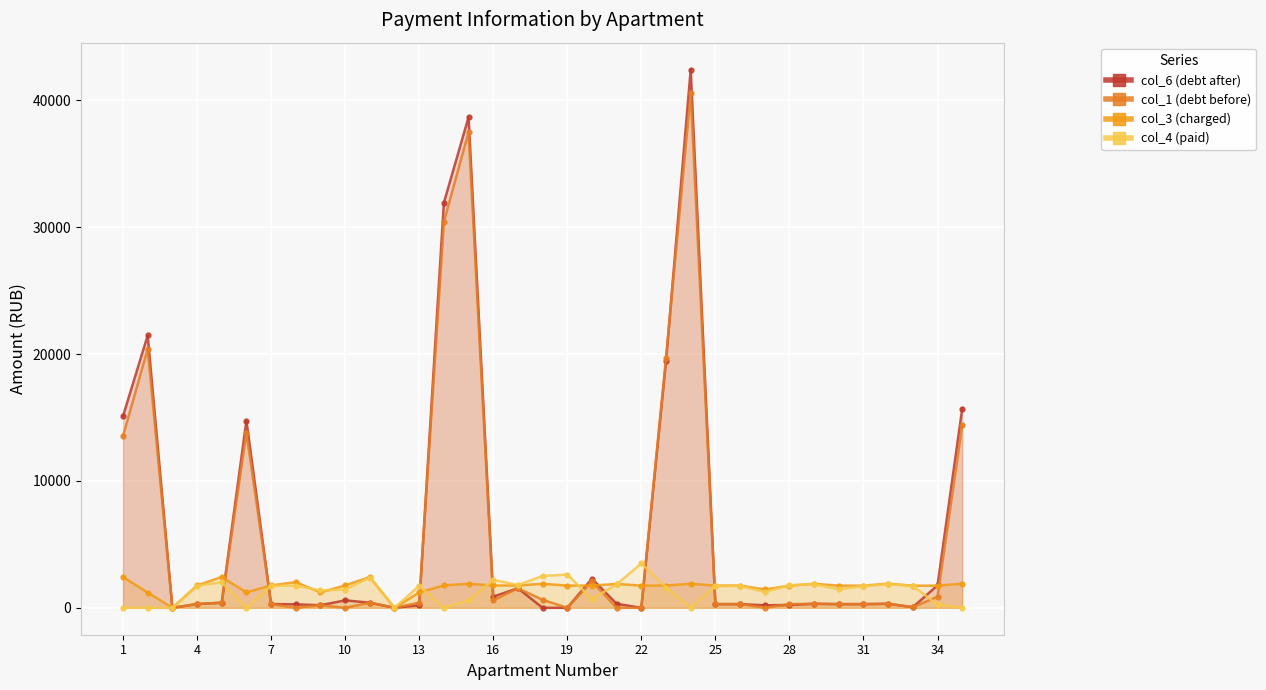

Reading left to right, extract all data points from this chart.

col_6 (debt after): 15109.2	21475.2	0.0	293.7	404.9	14758.0	294.4	276.9	201.8	588.7	404.9	0.0	202.2	31930.4	38684.2	882.3	1540.0	0.0	0.0	2298.3	313.7	0.0	19446.4	42436.2	291.7	292.4	198.1	222.1	316.4	291.0	291.0	317.7	49.6	1768.5	15692.9
col_1 (debt before): 13544.8	20421.5	0.0	293.7	404.9	13814.9	294.4	0.0	201.8	0.0	404.9	0.0	404.8	30430.1	37520.8	590.8	1537.5	631.4	0.0	2075.3	0.0	0.0	19704.7	40604.1	291.7	292.4	0.0	290.1	316.4	291.0	291.0	317.7	52.5	874.1	14380.2
col_3 (charged): 2421.6	1206.8	0.0	1762.3	2429.6	1214.8	1766.2	2024.7	1210.8	1766.2	2429.6	0.0	1210.8	1766.2	1894.1	1762.3	1758.2	1894.1	1750.3	1754.2	1882.1	1750.3	1754.2	1898.1	1750.3	1754.2	1448.5	1746.2	1898.1	1746.2	1746.2	1906.1	1746.2	1746.2	1906.1
col_4 (paid): 0.0	0.0	0.0	1732.3	2024.7	0.0	1736.2	1747.8	1371.4	1441.8	2388.2	0.0	1738.5	0.0	600.0	2199.7	1800.0	2510.6	2625.4	700.0	1850.1	3500.5	1600.0	0.0	1720.5	1724.4	1250.5	1783.4	1865.8	1455.2	1716.5	1873.7	1722.0	261.3	0.0